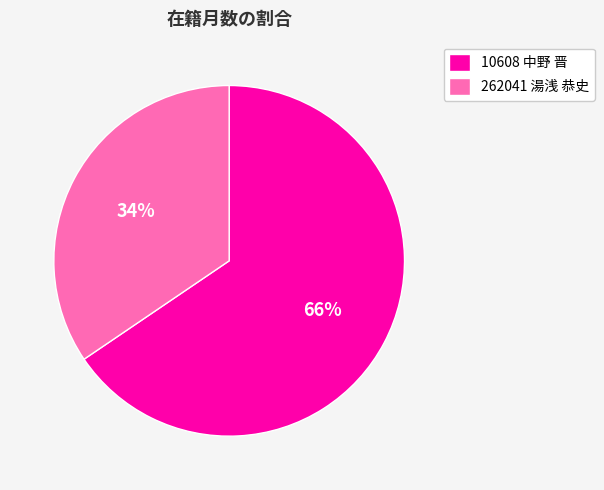

To the nearest percent, what percentage of the pie is 10608 中野 晋?

66%